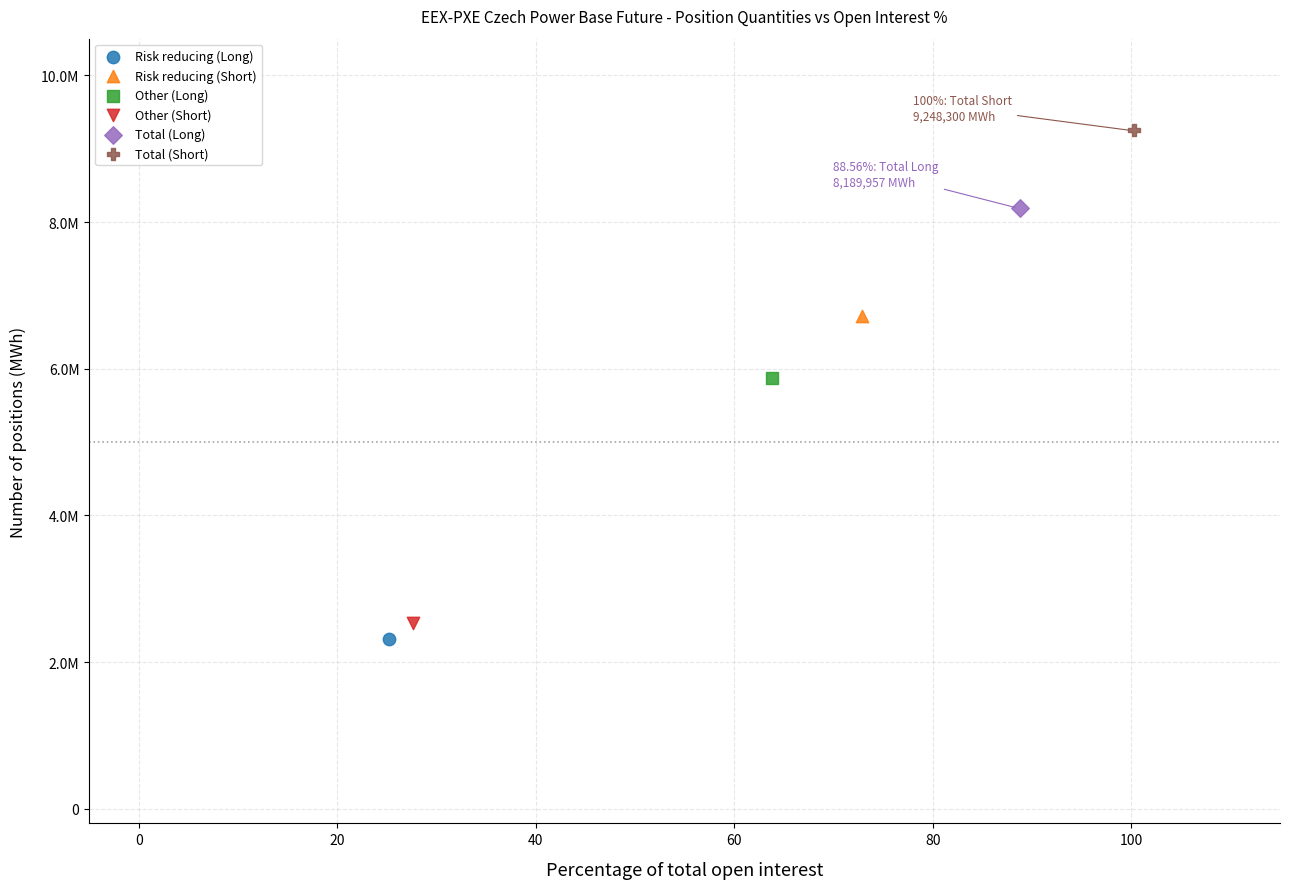

What are all the series names shown in the legend?

Risk reducing (Long), Risk reducing (Short), Other (Long), Other (Short), Total (Long), Total (Short)